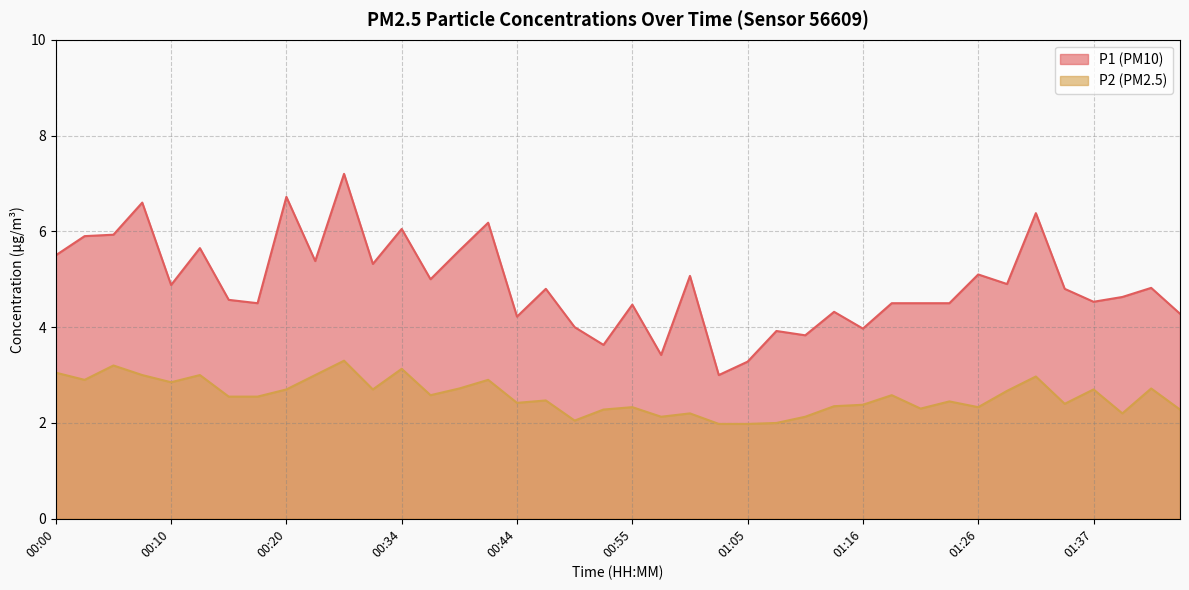

What is the label of the 13th point from the left?

00:34